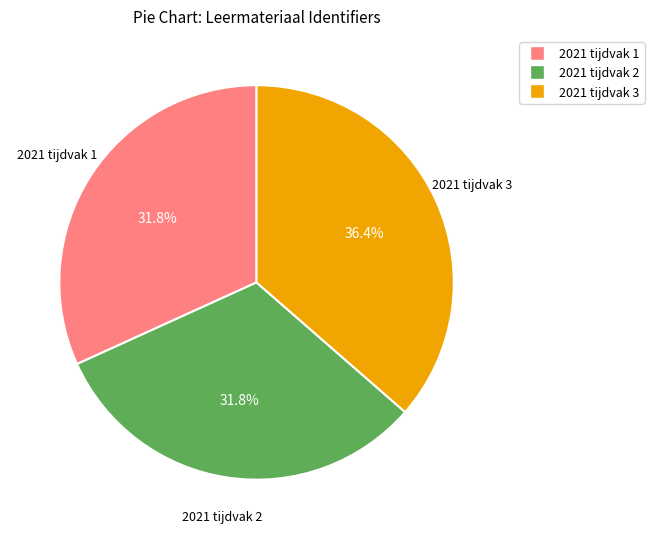

The 2021 tijdvak 1 slice represents 32% of the pie. True or false?

True